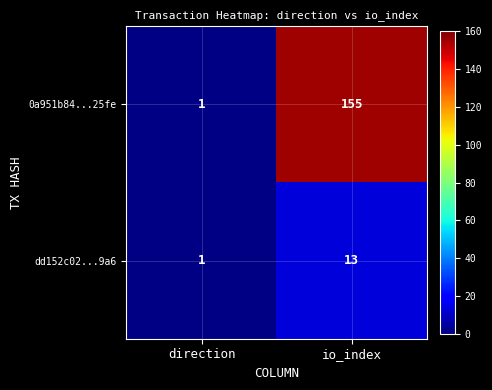

Which series has the largest total across all categories?

0a951b84...25fe